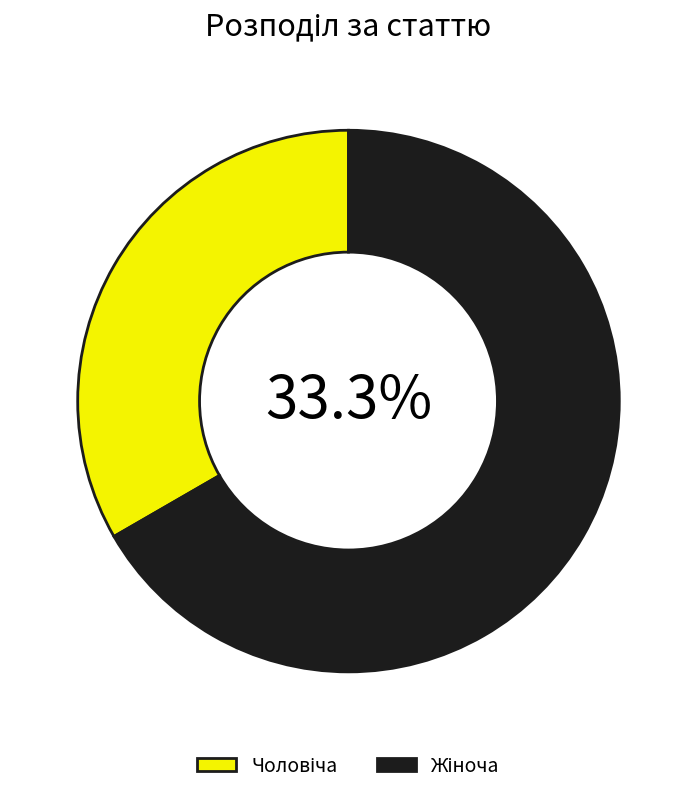

How many slices are in this pie chart?

2